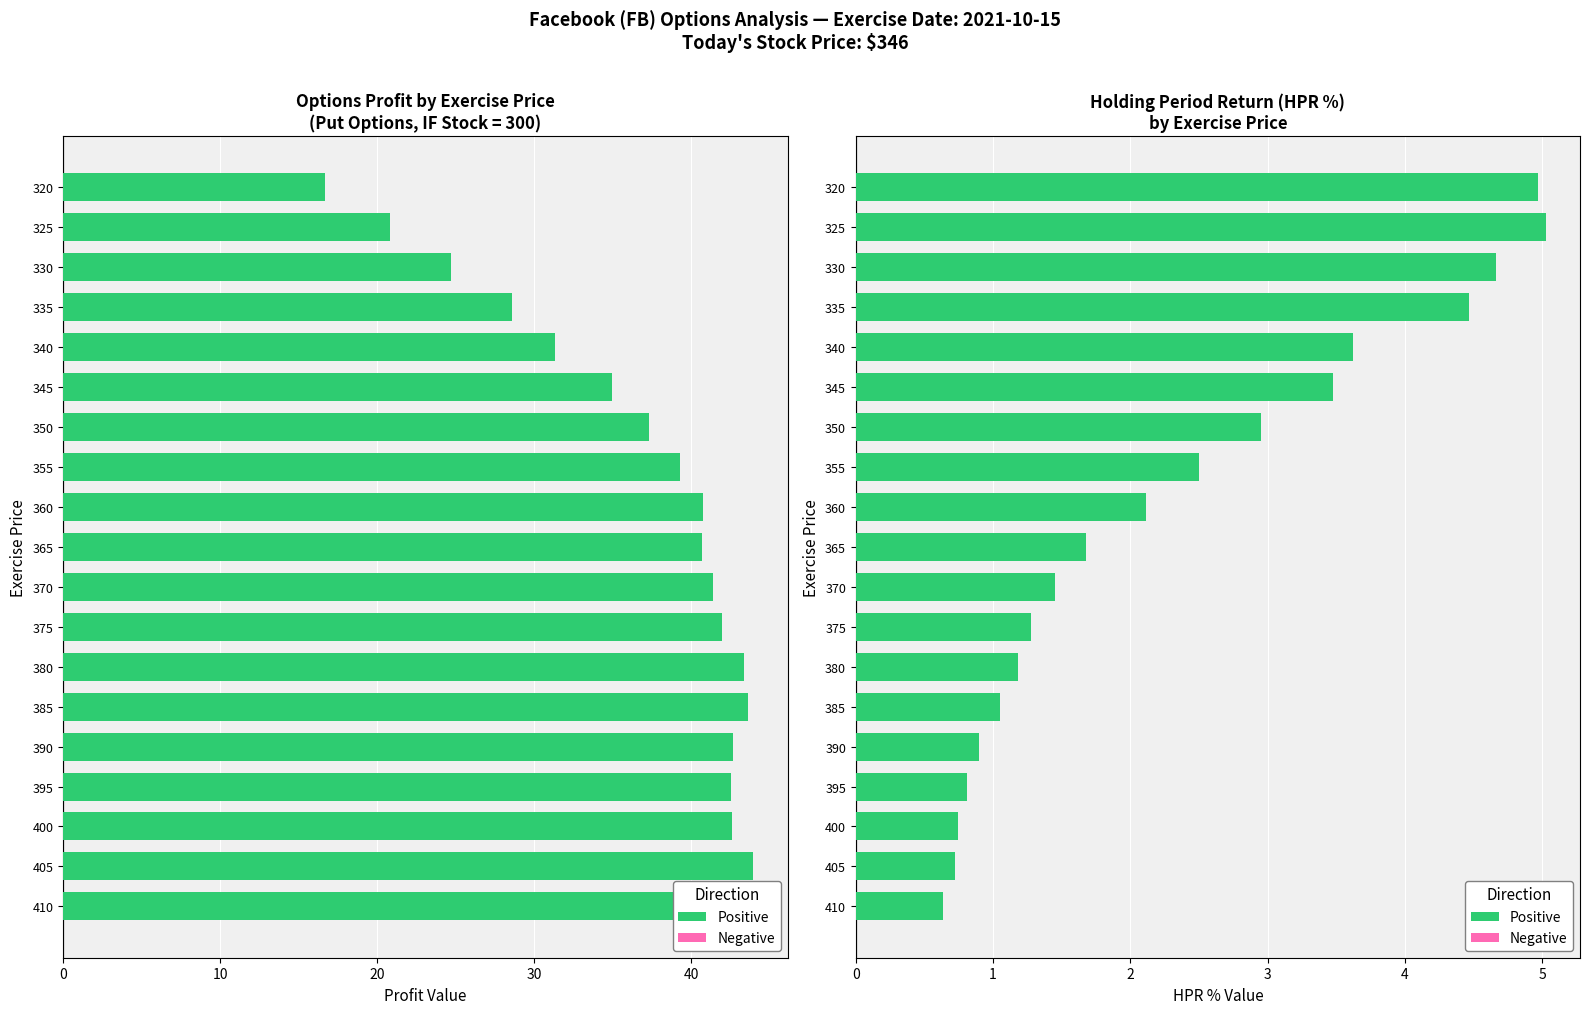

Rank the series at 375 from highest to lowest value.

Profit, HPR %